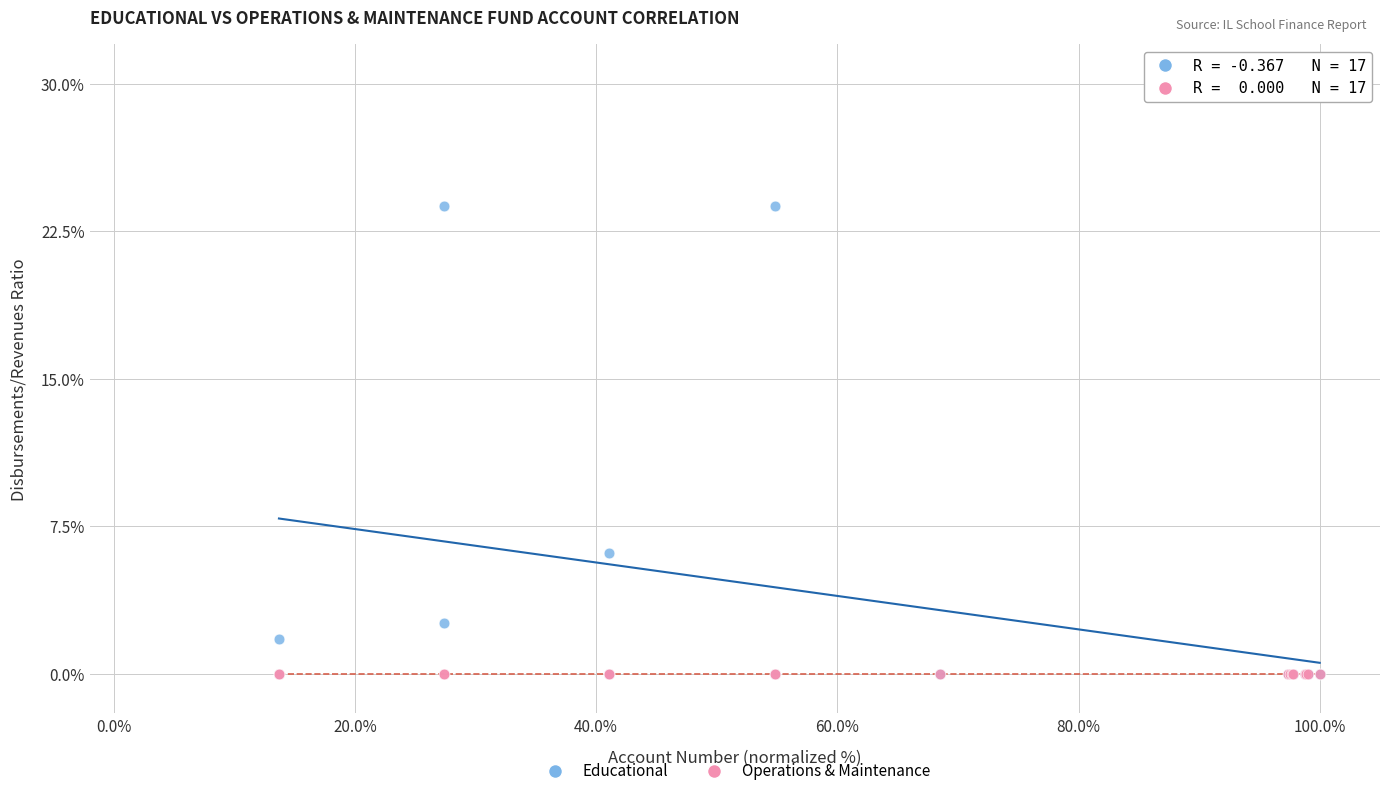

Across all series, what Y value is closest to 11?

6.2